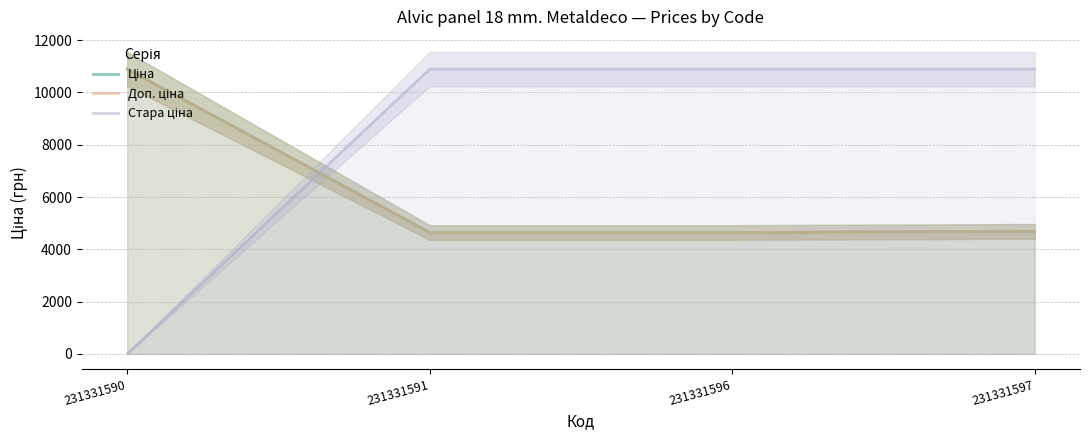

At which category does the chart reach its minimum across all series?

231331590